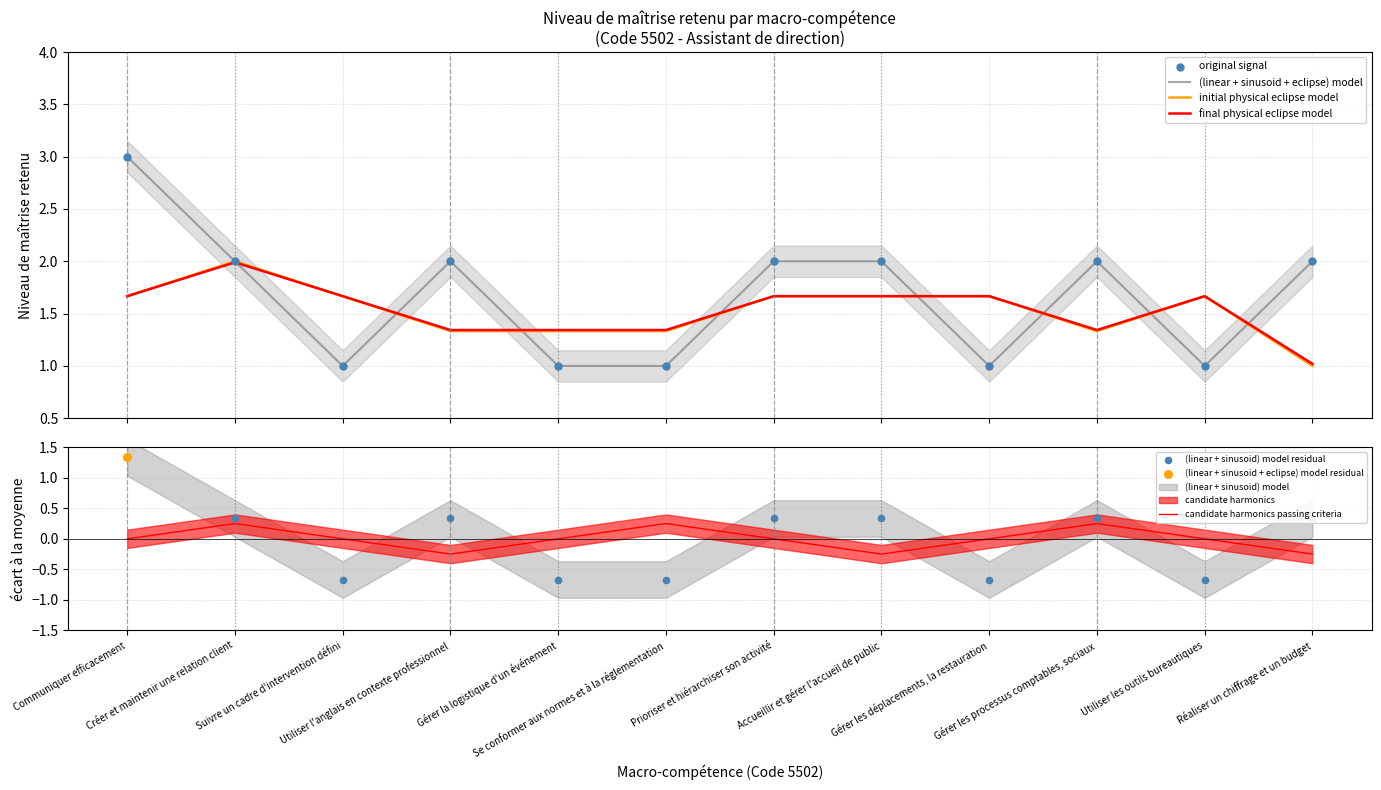

At which category is the sum across all series the highest?

Communiquer efficacement